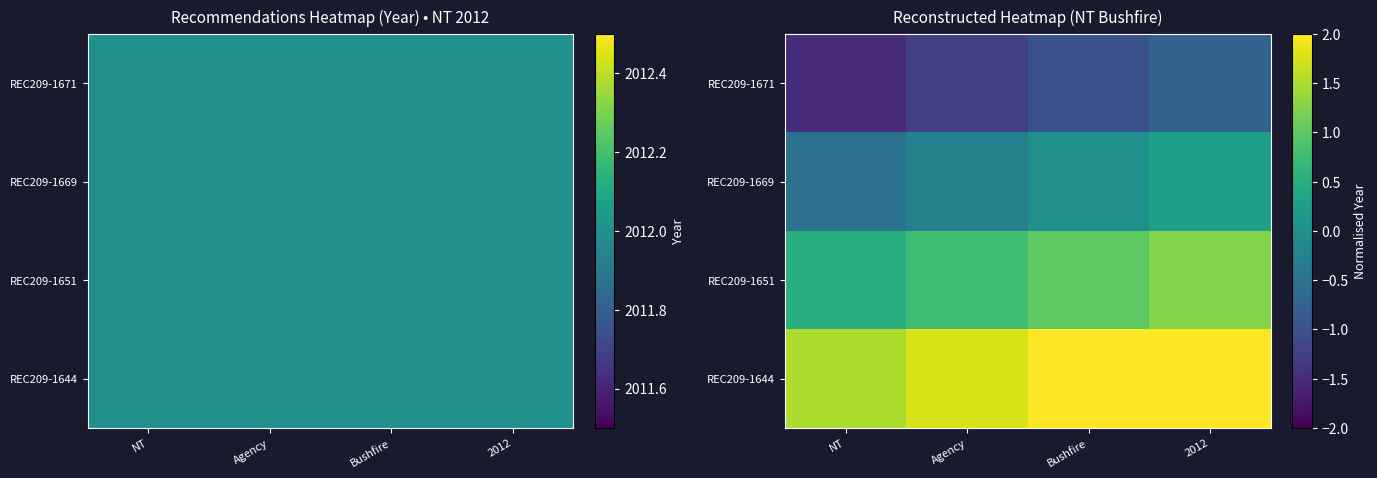

What is the sum of all REC209-1671 values?

-4.5